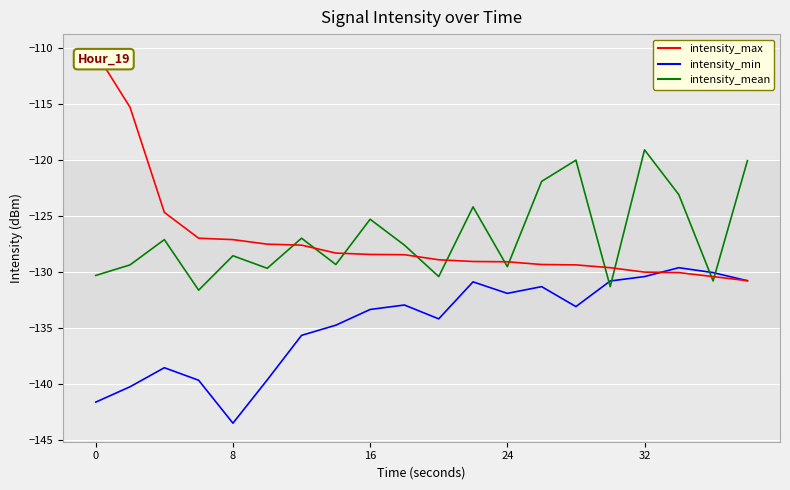

What is the greatest value displayed?

-110.4